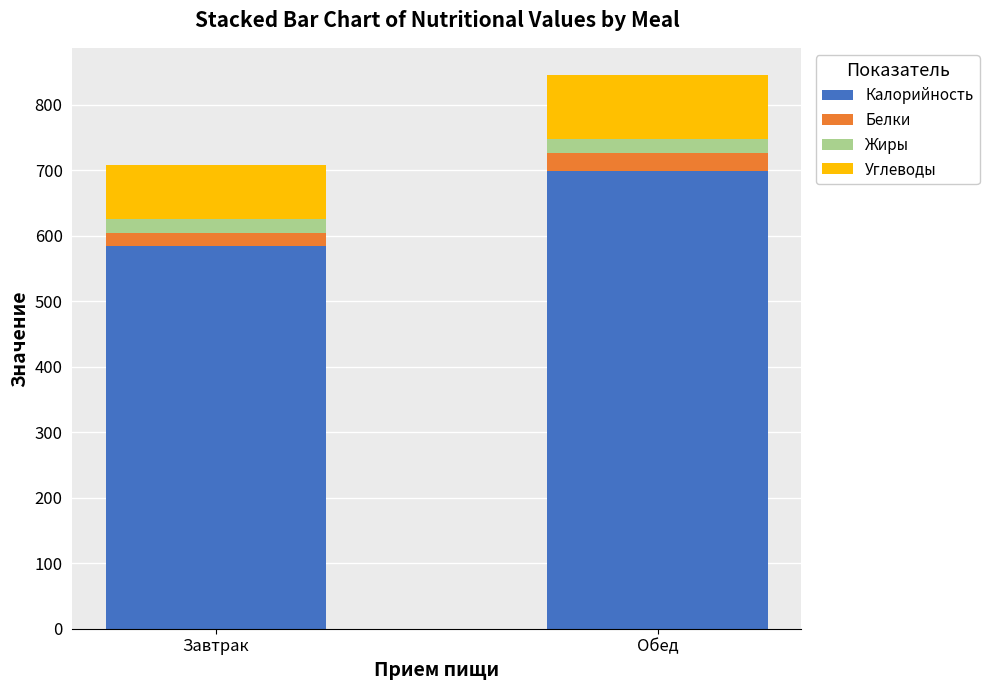

What is the difference between the maximum and minimum values in the Калорийность series?

114.0